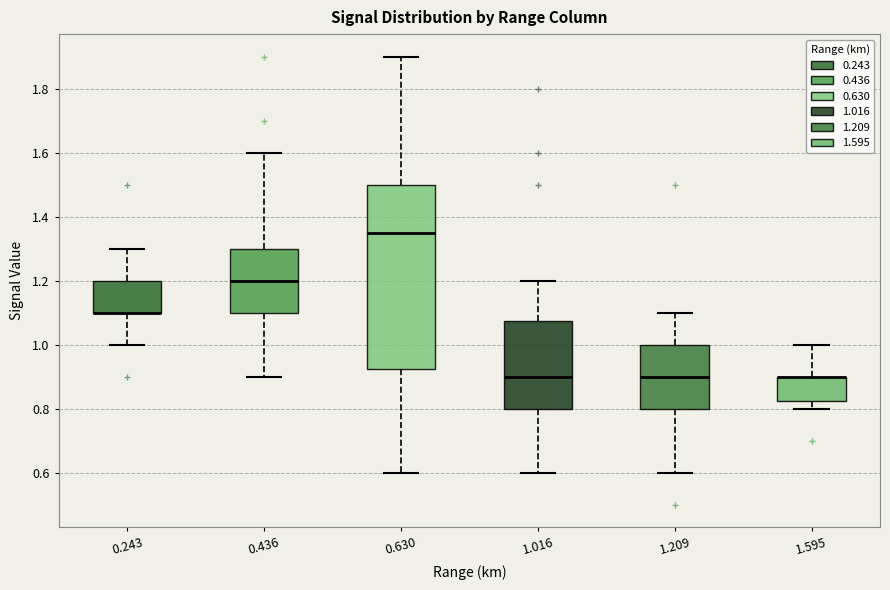

Reading left to right, read every box against the y-axis: the position of its median line, the range the box covers, and the ends of its whiskers. The values are not printed on the chart, so give them approximately, as read against the axis.

0.243: median 1.10 (drawn on the box's lower edge), box 1.10 to 1.20, whiskers 1.00 to 1.30
0.436: median 1.20, box 1.10 to 1.30, whiskers 0.90 to 1.60
0.630: median 1.36, box 0.92 to 1.50, whiskers 0.60 to 1.90
1.016: median 0.90, box 0.80 to 1.08, whiskers 0.60 to 1.20
1.209: median 0.90, box 0.80 to 1.00, whiskers 0.60 to 1.10
1.595: median 0.90 (drawn on the box's upper edge), box 0.82 to 0.90, whiskers 0.80 to 1.00